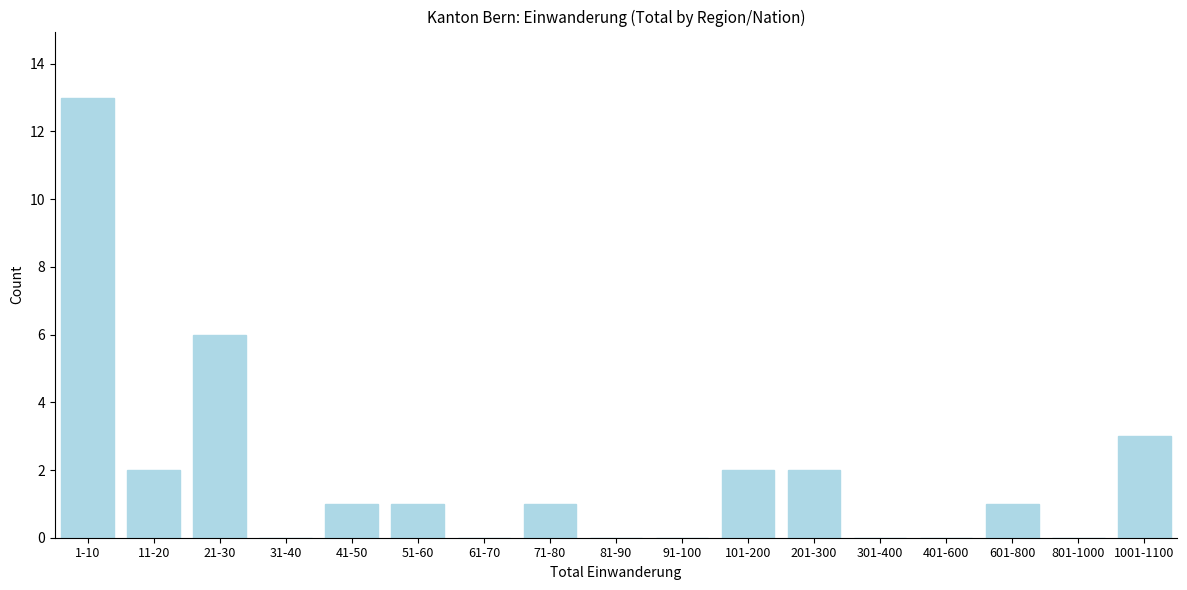

Reading left to right, what are all the values shown in this chart?

1-10=13	11-20=2	21-30=6	31-40=0	41-50=1	51-60=1	61-70=0	71-80=1	81-90=0	91-100=0	101-200=2	201-300=2	301-400=0	401-600=0	601-800=1	801-1000=0	1001-1100=3